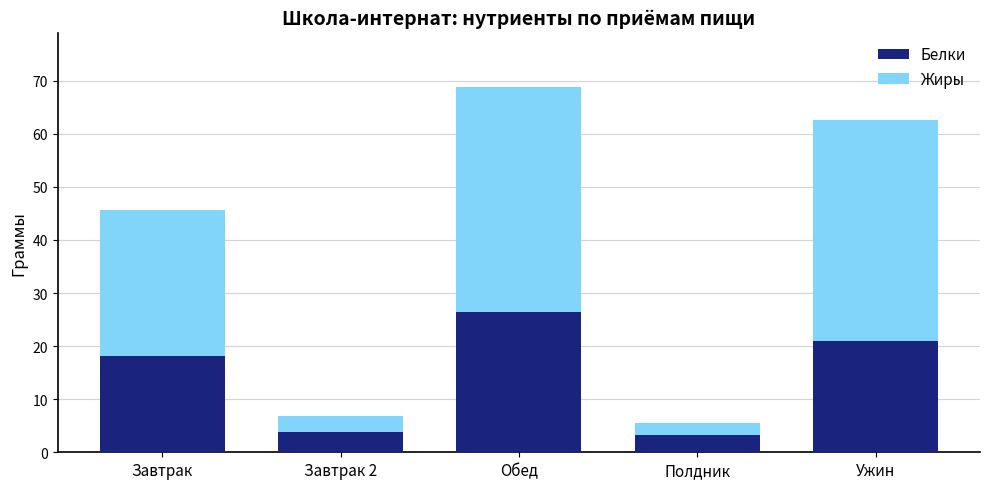

How many values in the Белки series exceed 18?

3